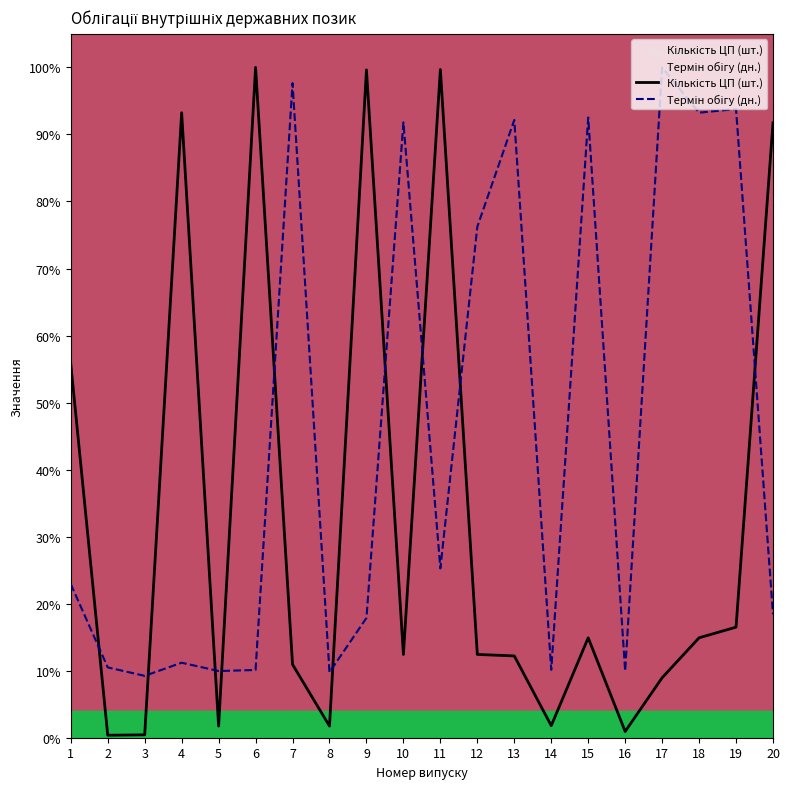

What is the difference between the maximum and second lowest values in the Кількість ЦП (шт.) series?

1.0